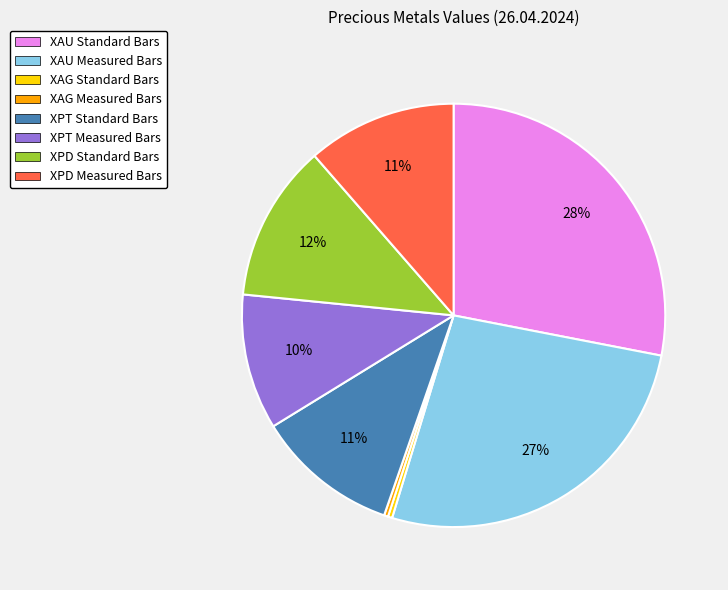

Do XPD Measured Bars and XPT Measured Bars together represent more than half of the pie?

No